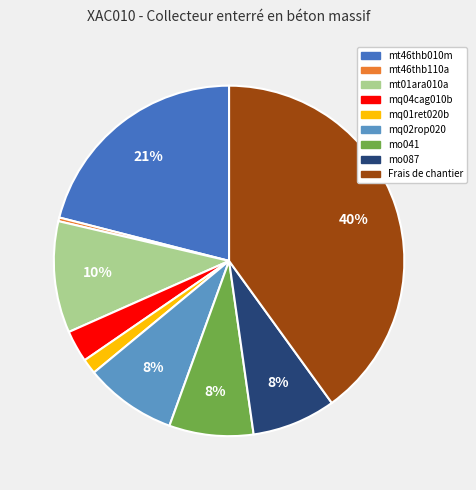

Which slice is the smallest?

mt46thb110a